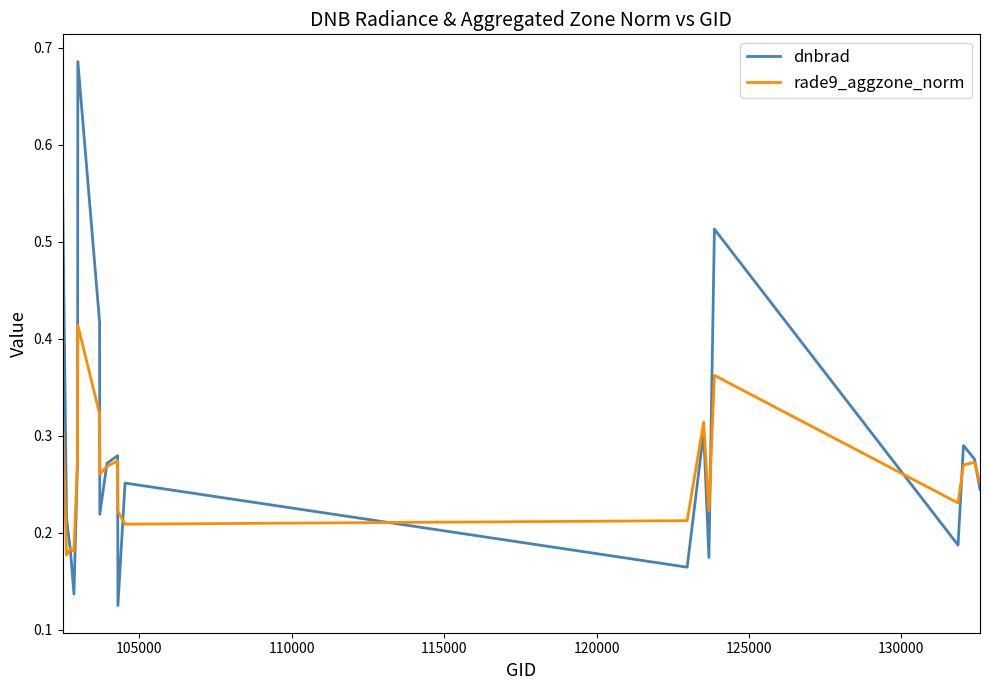

How many rade9_aggzone_norm values are between 0 and 1?

20